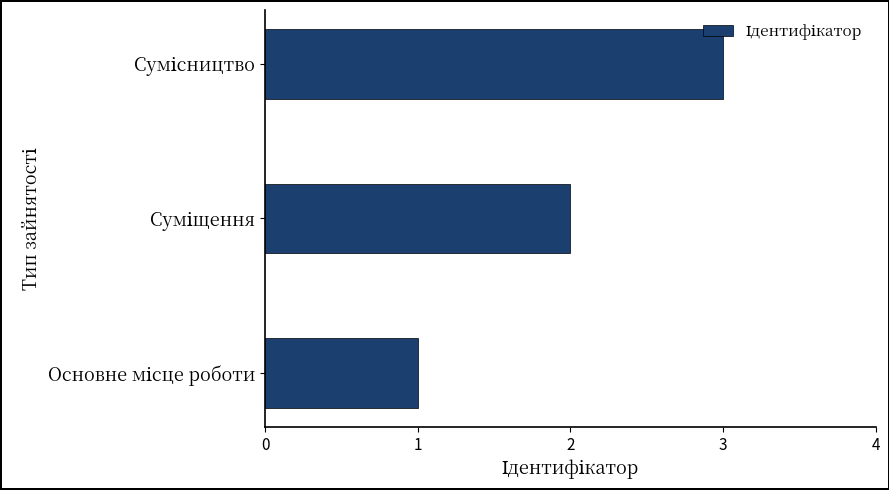

What is the maximum value shown in the chart?

3